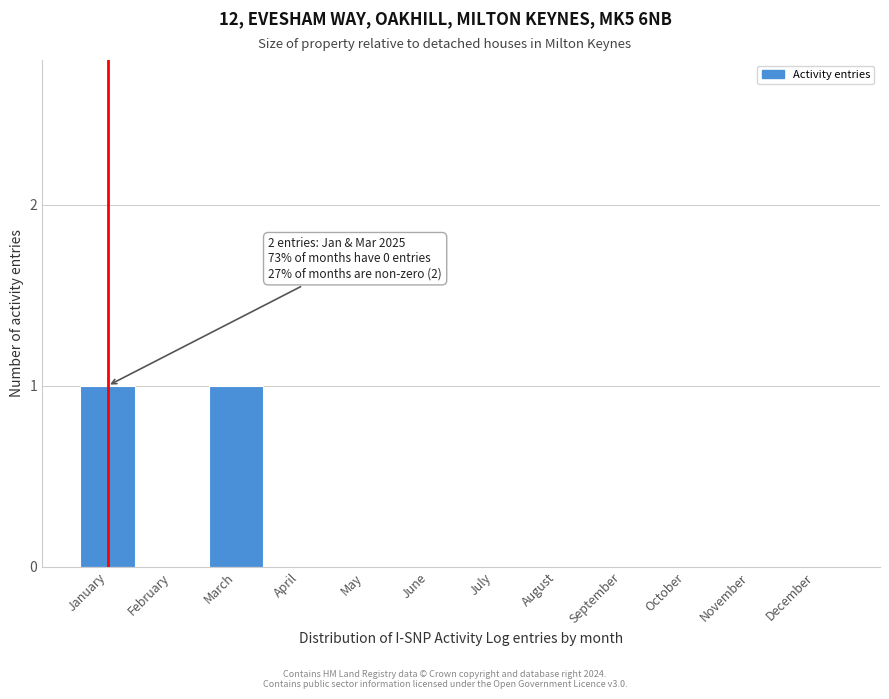

Reading left to right, list all the values displayed in this chart.

January=1	February=0	March=1	April=0	May=0	June=0	July=0	August=0	September=0	October=0	November=0	December=0